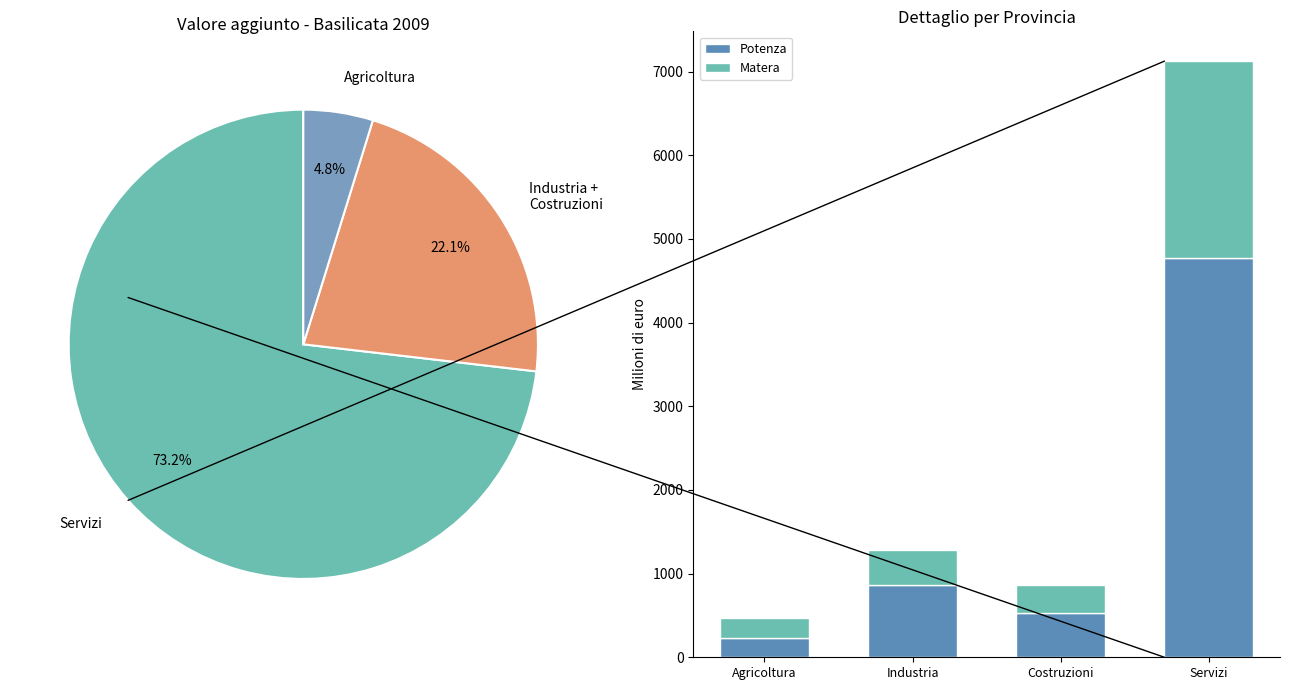

What is the highest value of the Potenza series?

4776.6